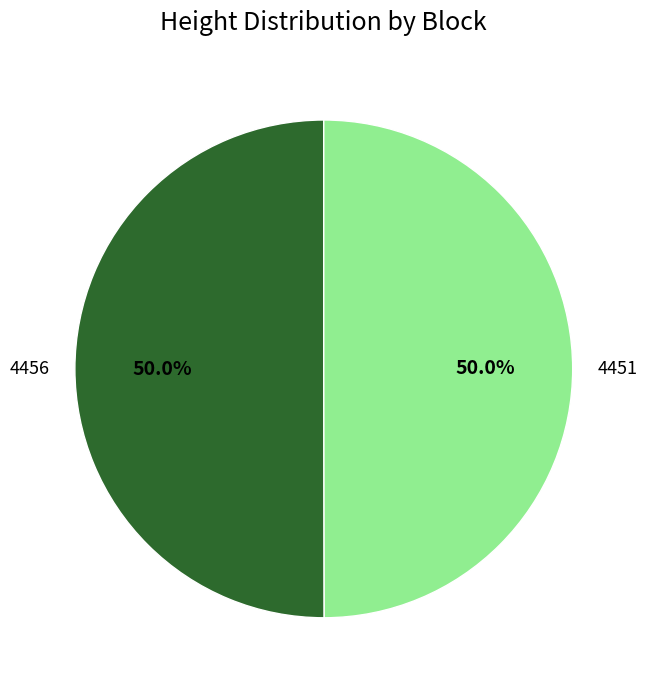

Approximately how many times larger is the value at 4451 compared to 4456?

1.0